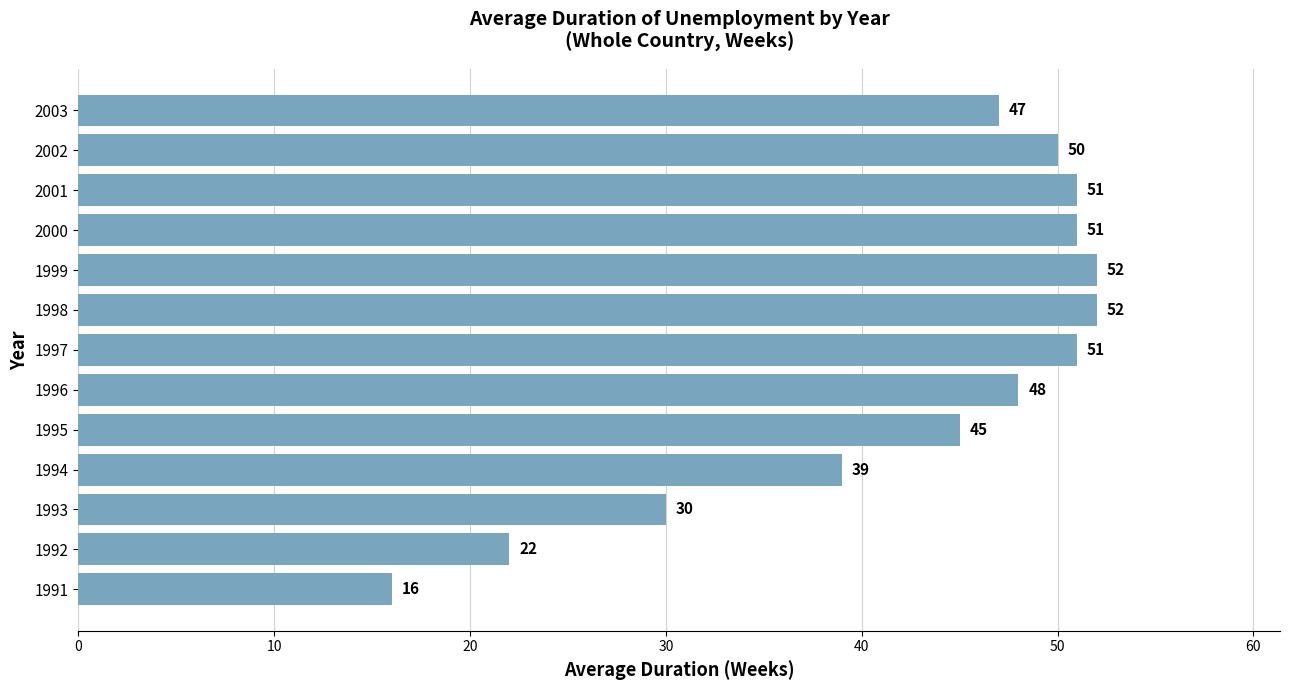

How many data points are less than 48?

6